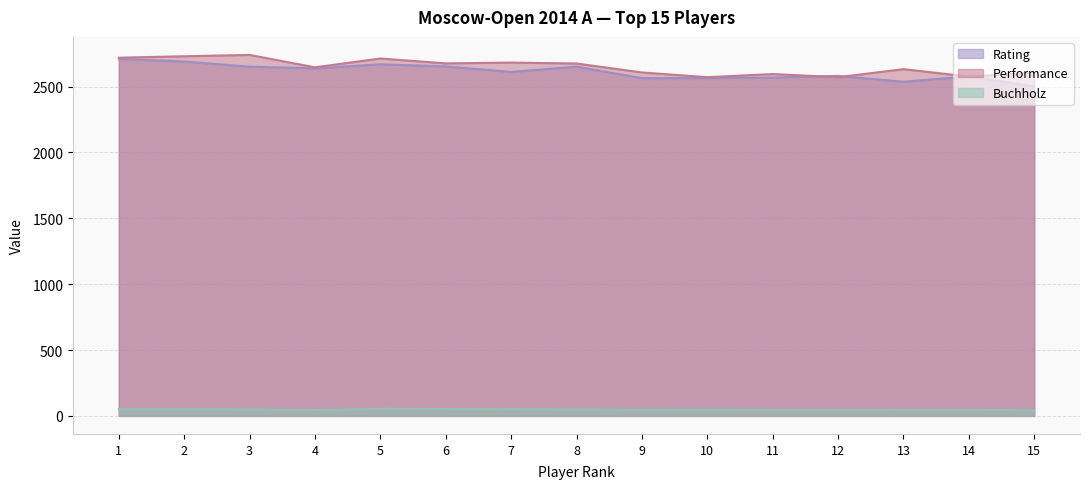

In Rating, how many points are lower than both neighbors (excluding endpoints)?

3